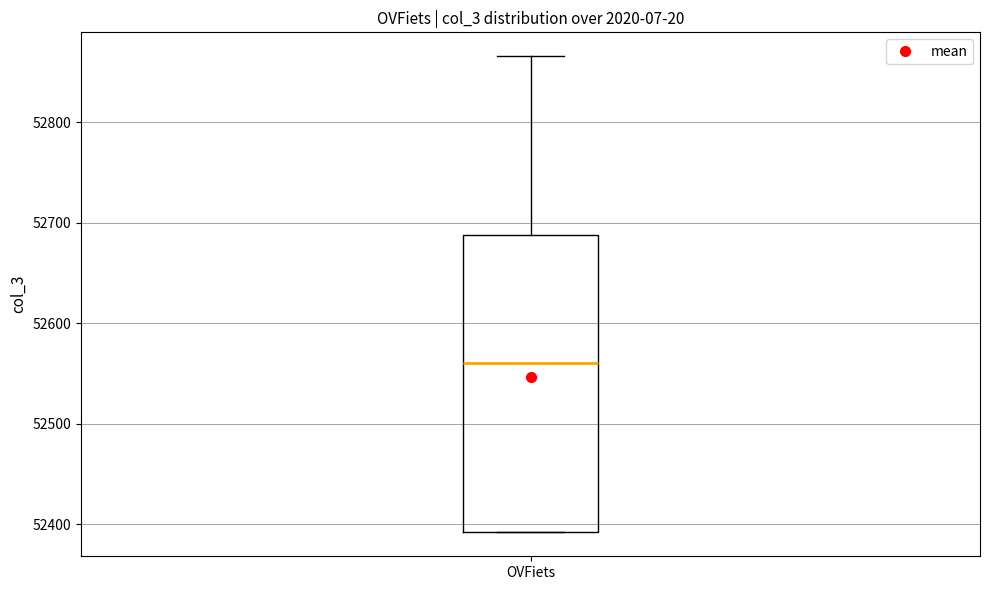

Read this box plot against the y-axis: the position of the median line, the range covered by the box, and the ends of both whiskers. The values are not printed on the chart, so give them approximately, as read against the axis.

median 52560, box 52390 to 52690, whiskers 52390 to 52870